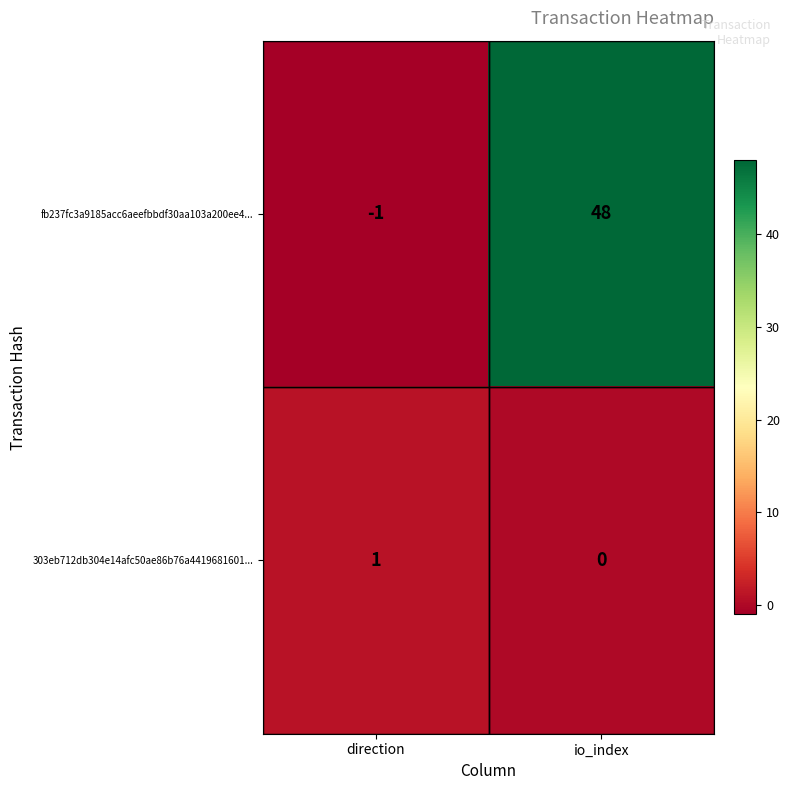

Which series changed the most between direction and io_index?

fb237fc3a9185acc6aeefbbdf30aa103a200ee4...